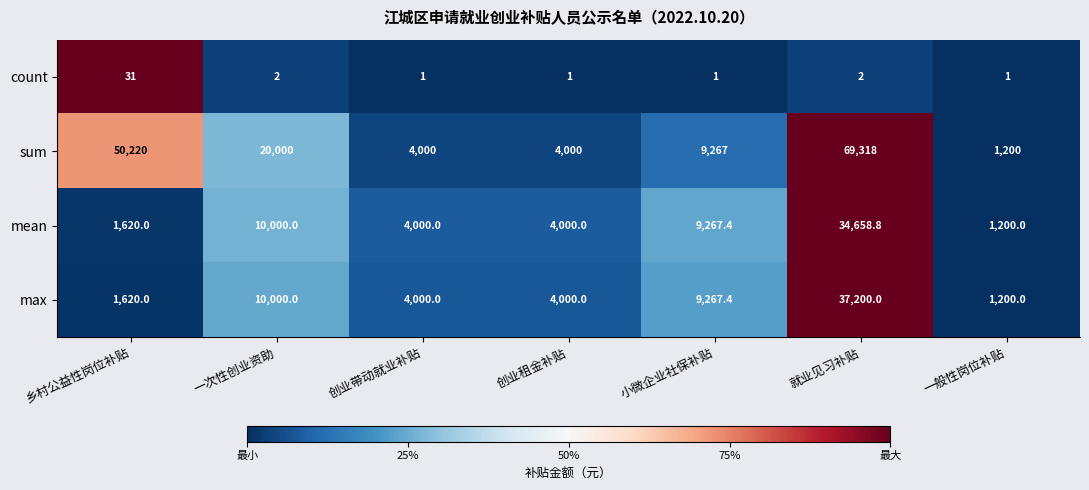

True or false: mean has a value of 10000.0 at 一次性创业资助.

True